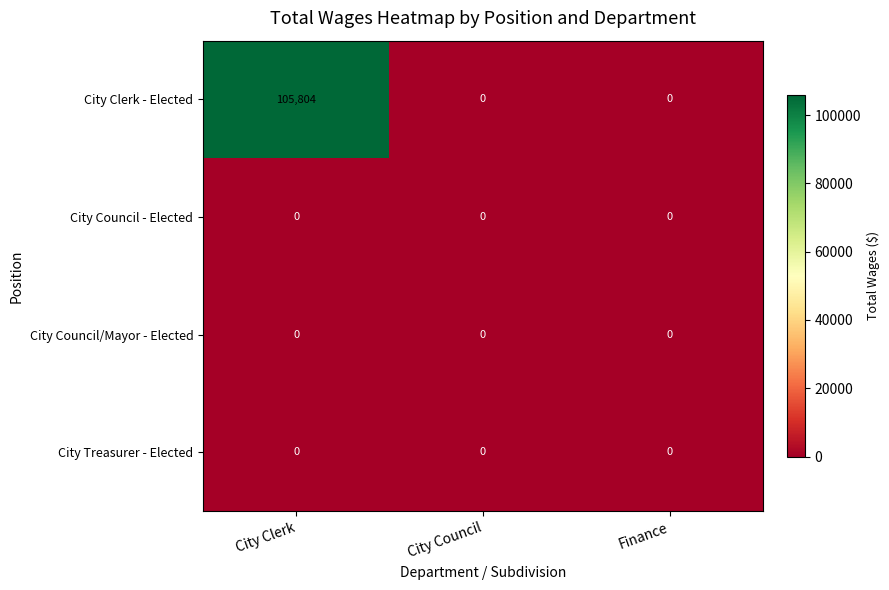

Reading left to right, list all the values displayed in this chart.

City Clerk - Elected: 105804	0	0
City Council - Elected: 0	0	0
City Council/Mayor - Elected: 0	0	0
City Treasurer - Elected: 0	0	0